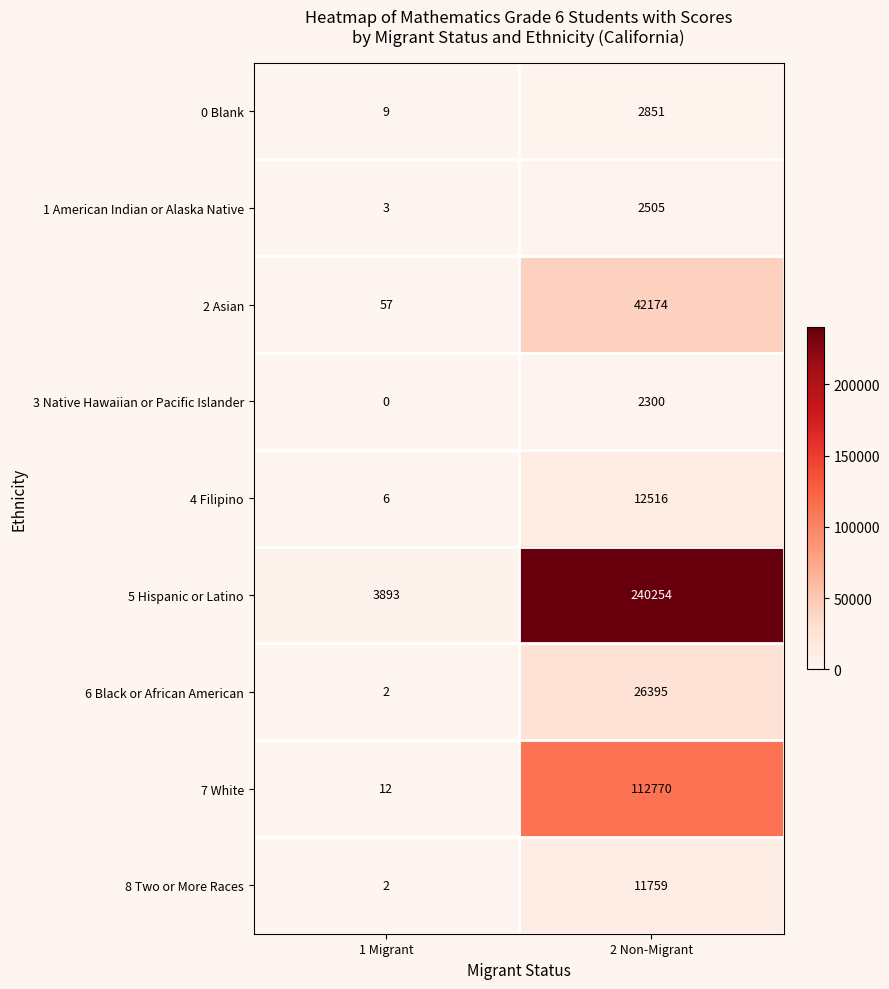

Which series has the largest total across all categories?

5 Hispanic or Latino